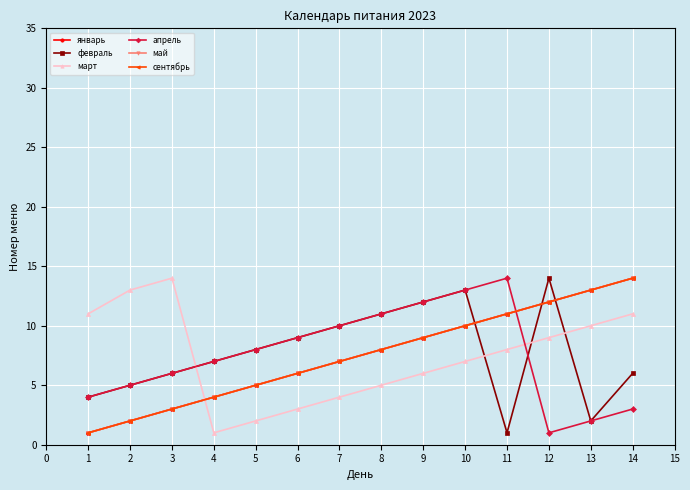

True or false: сентябрь and апрель cross at least once.

True